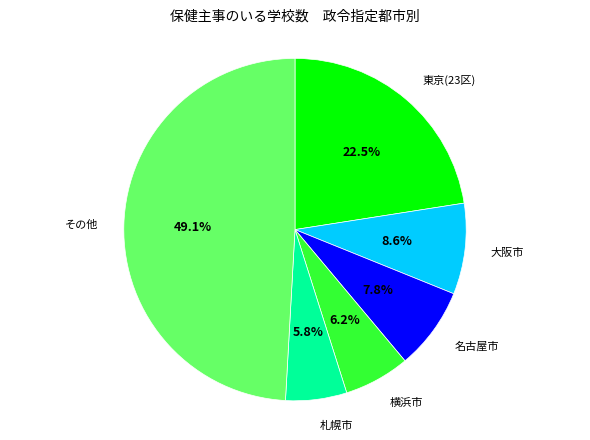

Is there a majority slice in this chart?

No